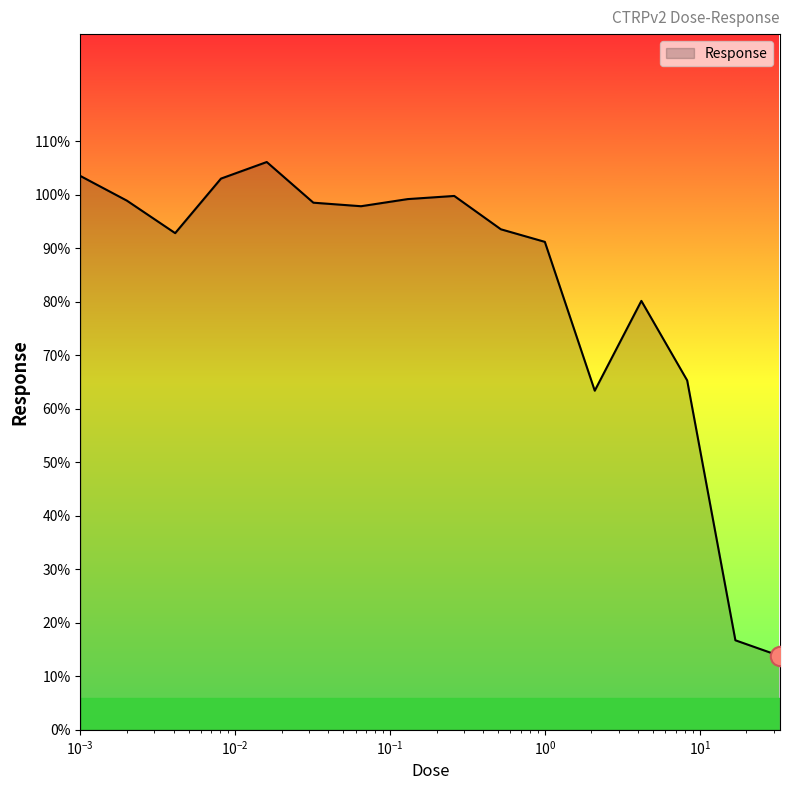

What is the difference between the maximum and minimum values?

92.3